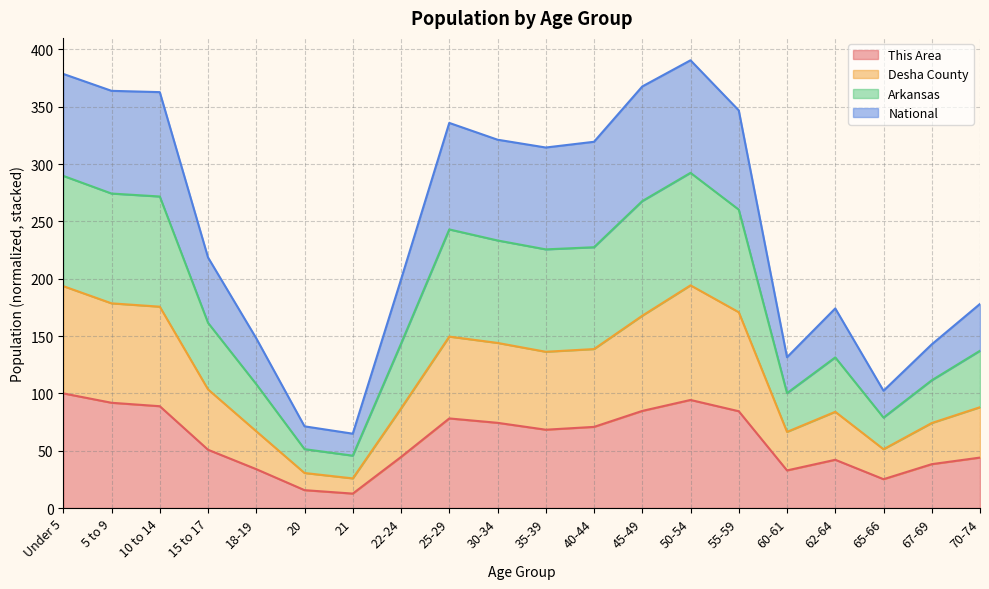

At which category does the chart reach its minimum across all series?

21